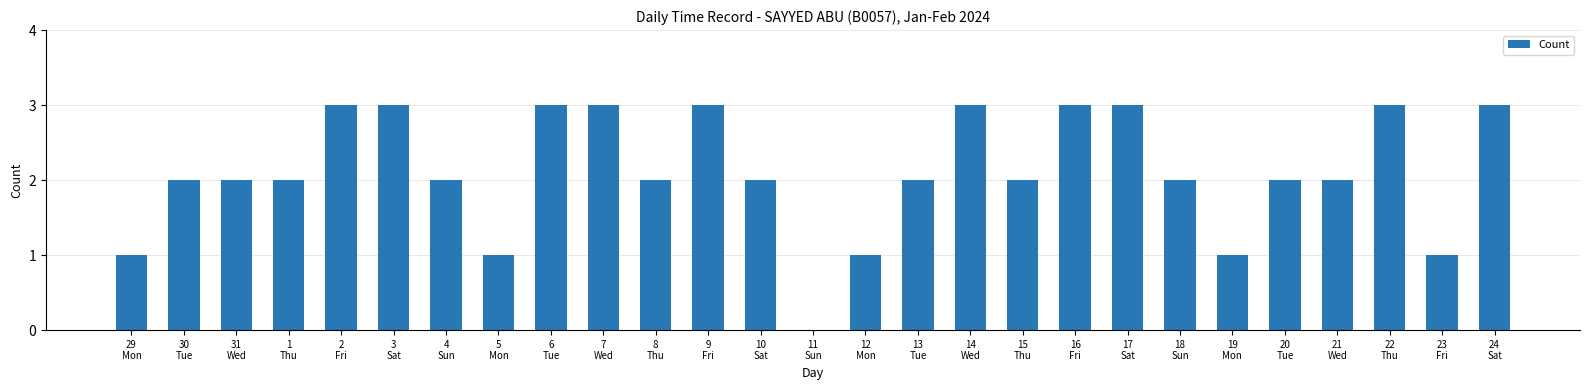

How many values are between 2 and 3?

21